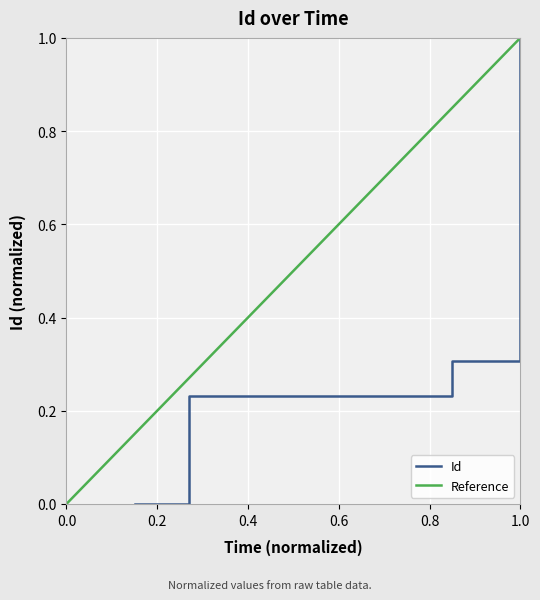

True or false: the data shows 0.3 at 18:30:00.

True